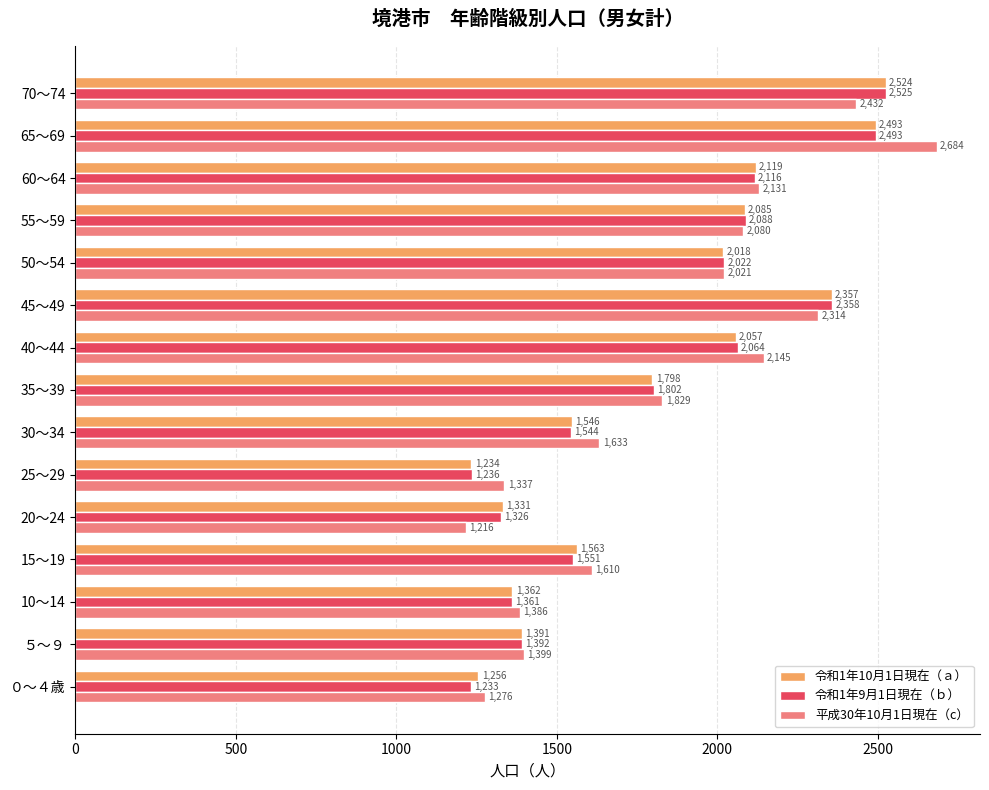

At how many categories does at least one series exceed 2299?

3